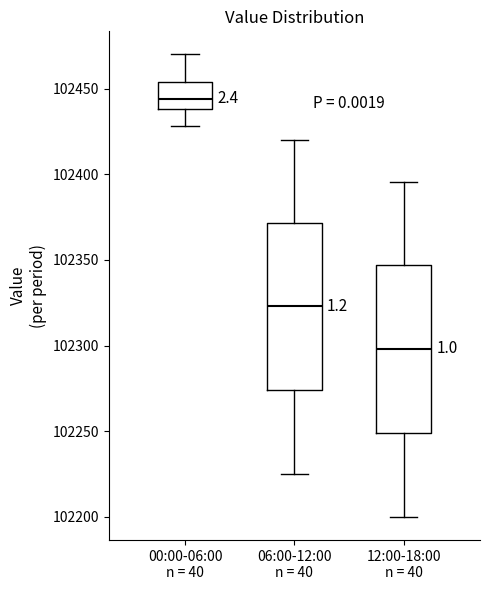

Where does the upper whisker of the box for 06:00-12:00 n = 40 end on the y-axis? The values are not printed on the chart, so give them approximately, as read against the axis.

102420